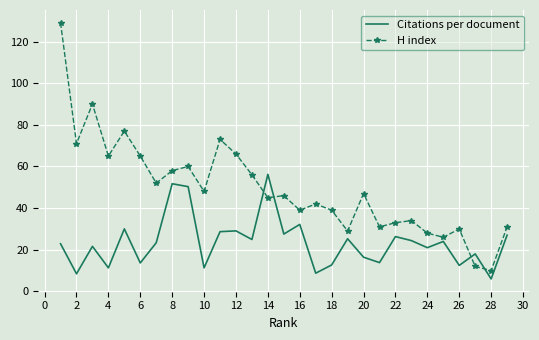

Which series has the widest spread of values?

H index